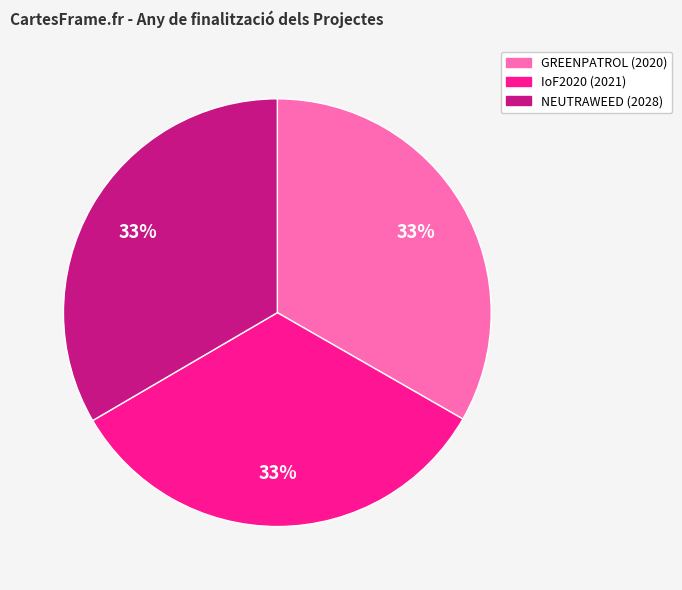

To the nearest percent, what is the combined percentage of IoF2020 (2021) and GREENPATROL (2020)?

67%